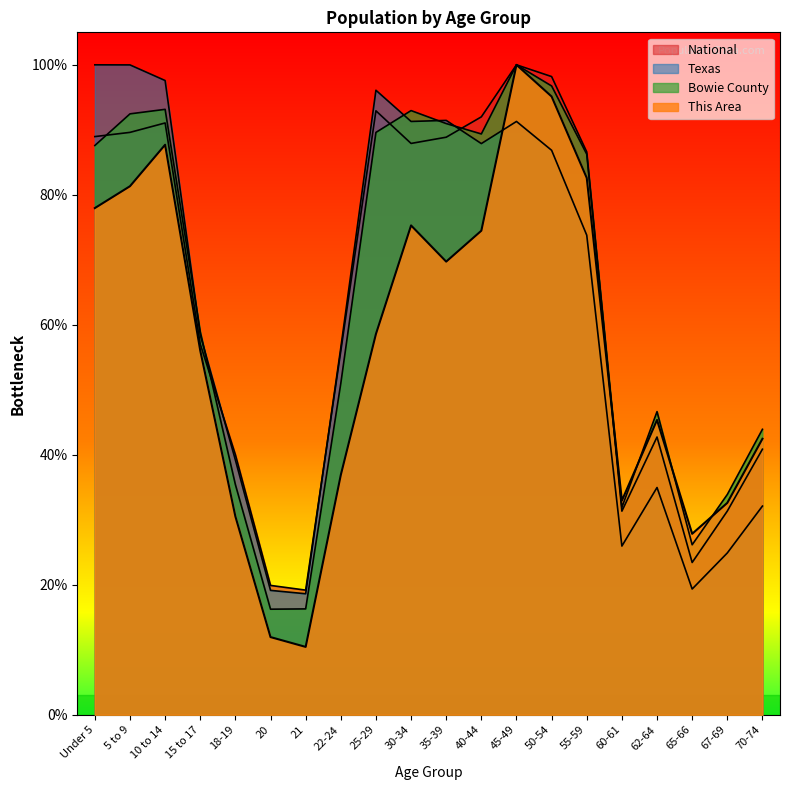

True or false: National has more than 0 points higher than both neighbors.

True